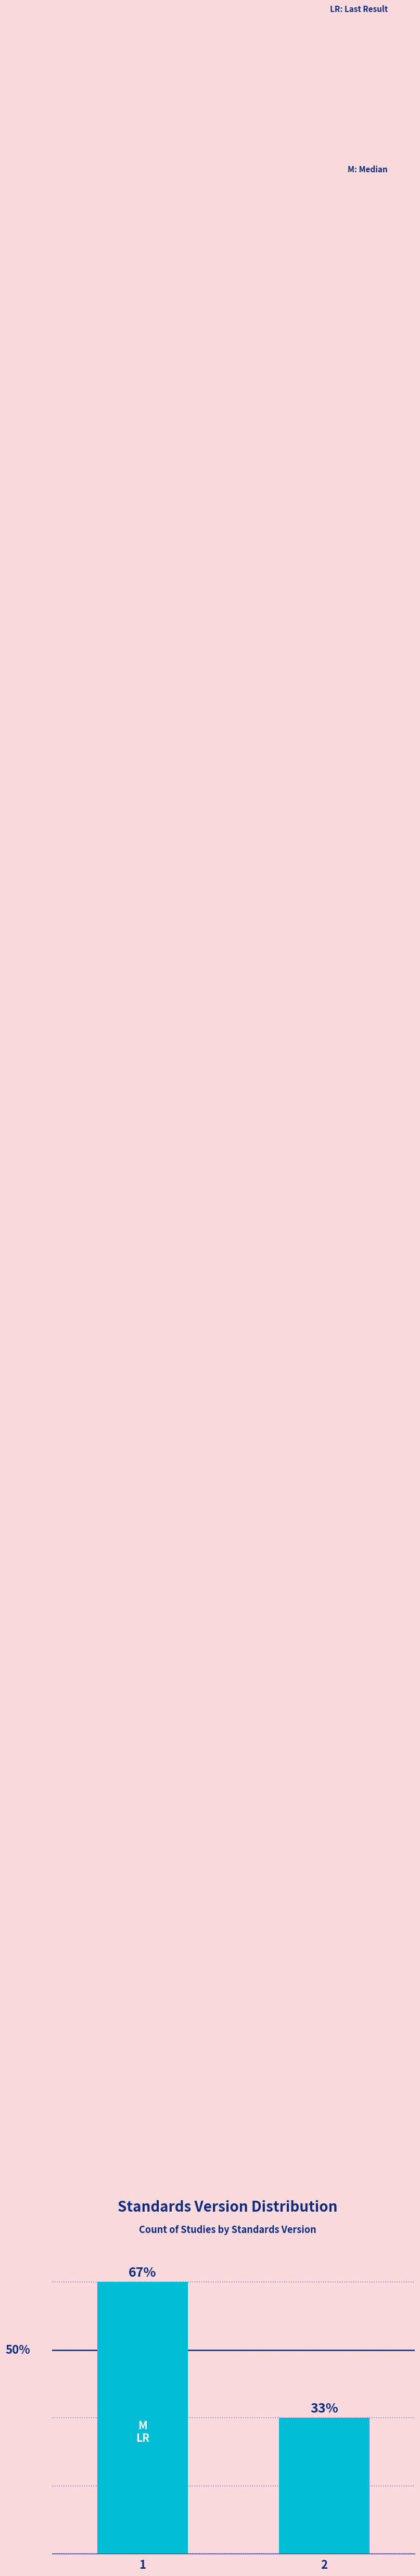

What is the approximate value at 1?

8